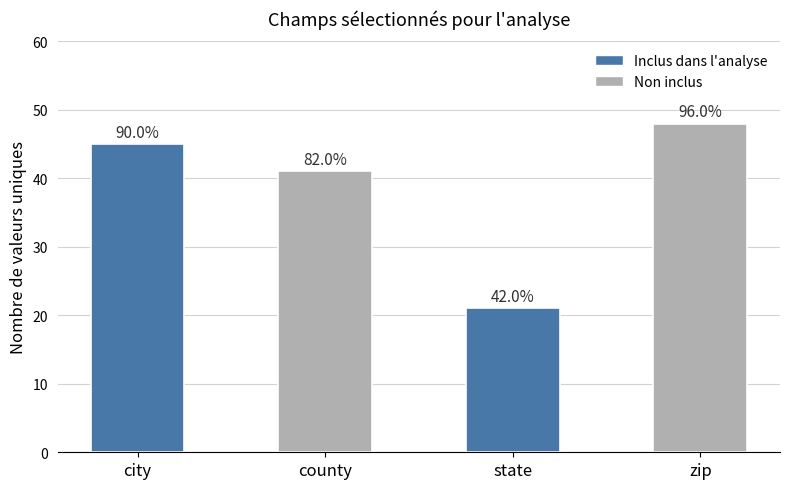

What is the label of the 2nd bar from the right?

state